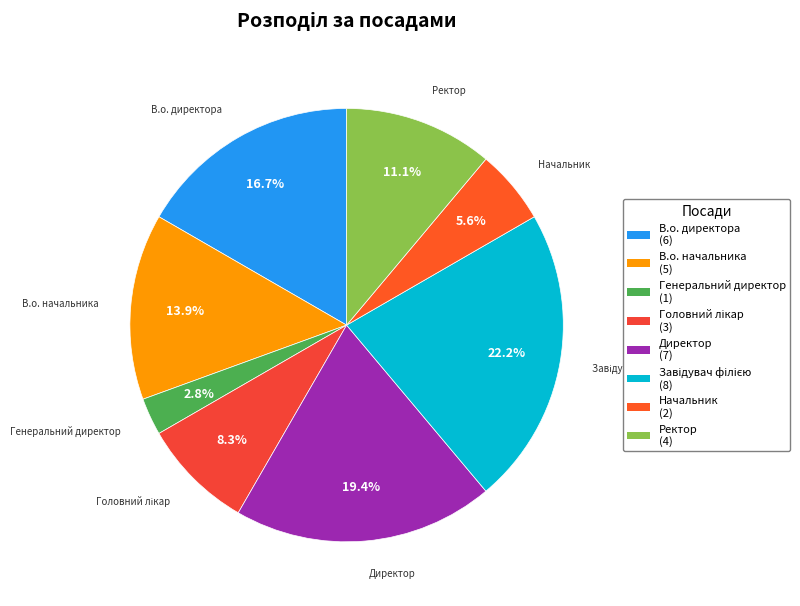

Is there any slice that represents more than half of the pie?

No